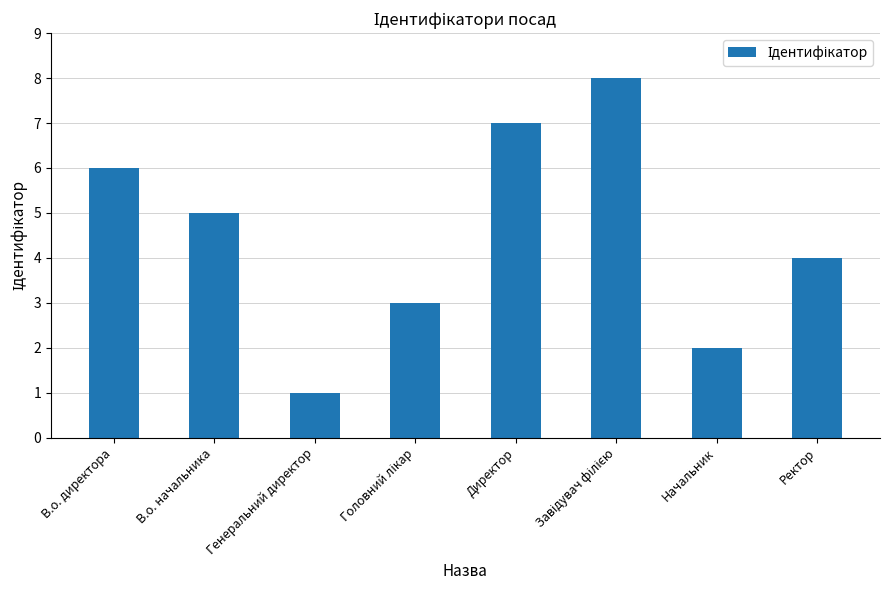

What is the difference between the maximum and minimum values?

7